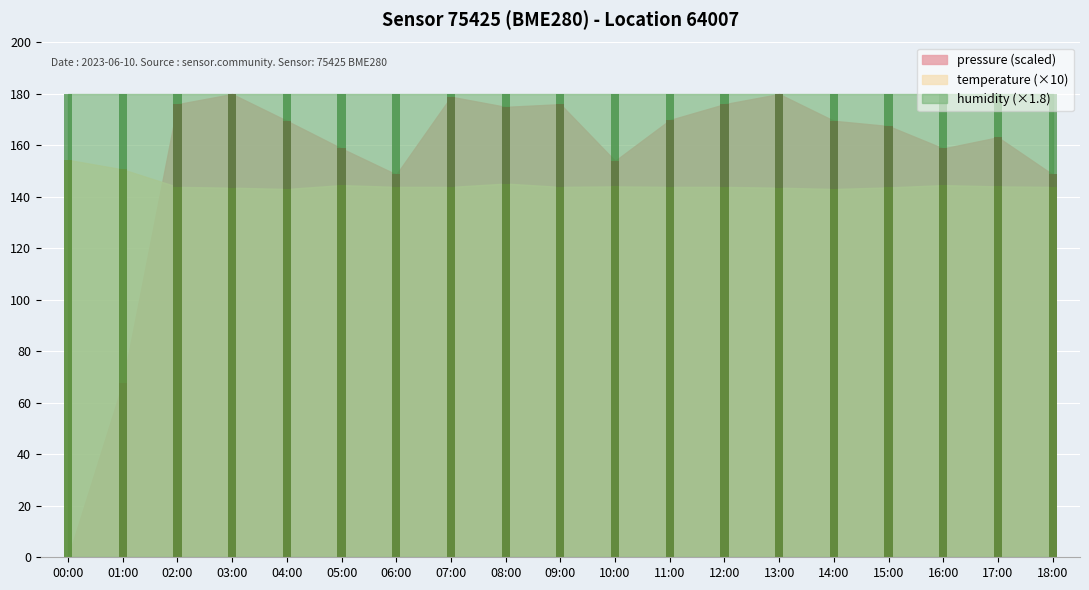

True or false: temperature has a value of 143.6 at 03:00.

True